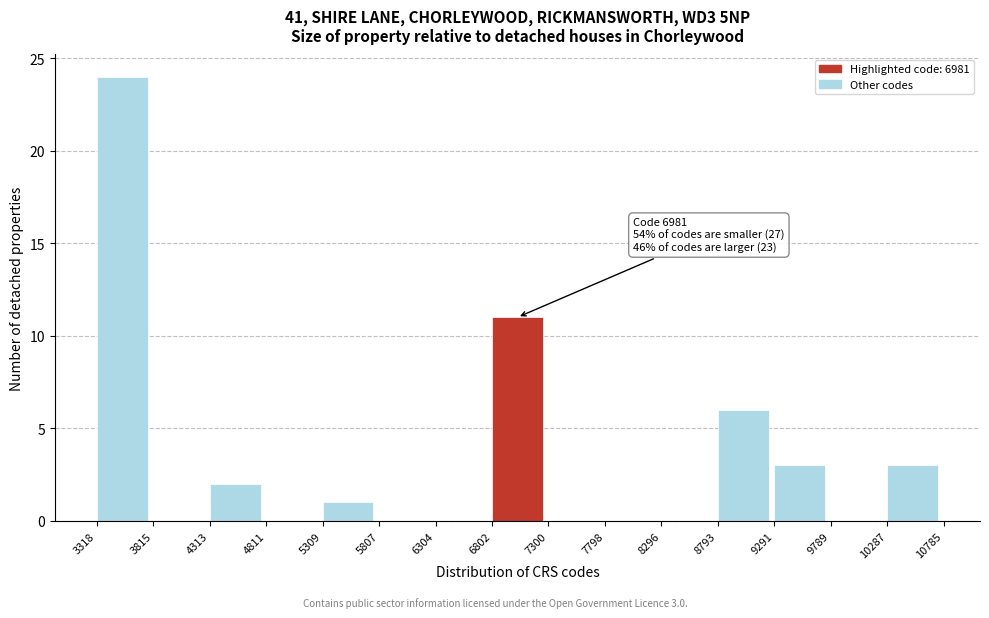

Over which range of the x-axis is the bar tallest?

3318 to 3815